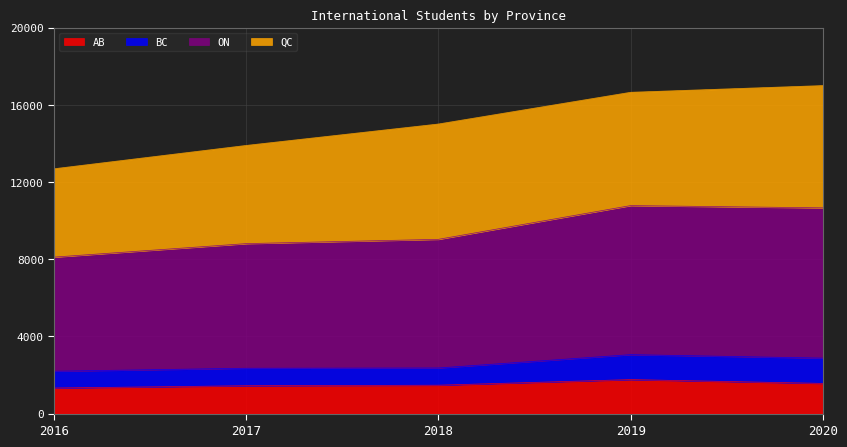

True or false: AB has a value of 633.5 at 2018.

False